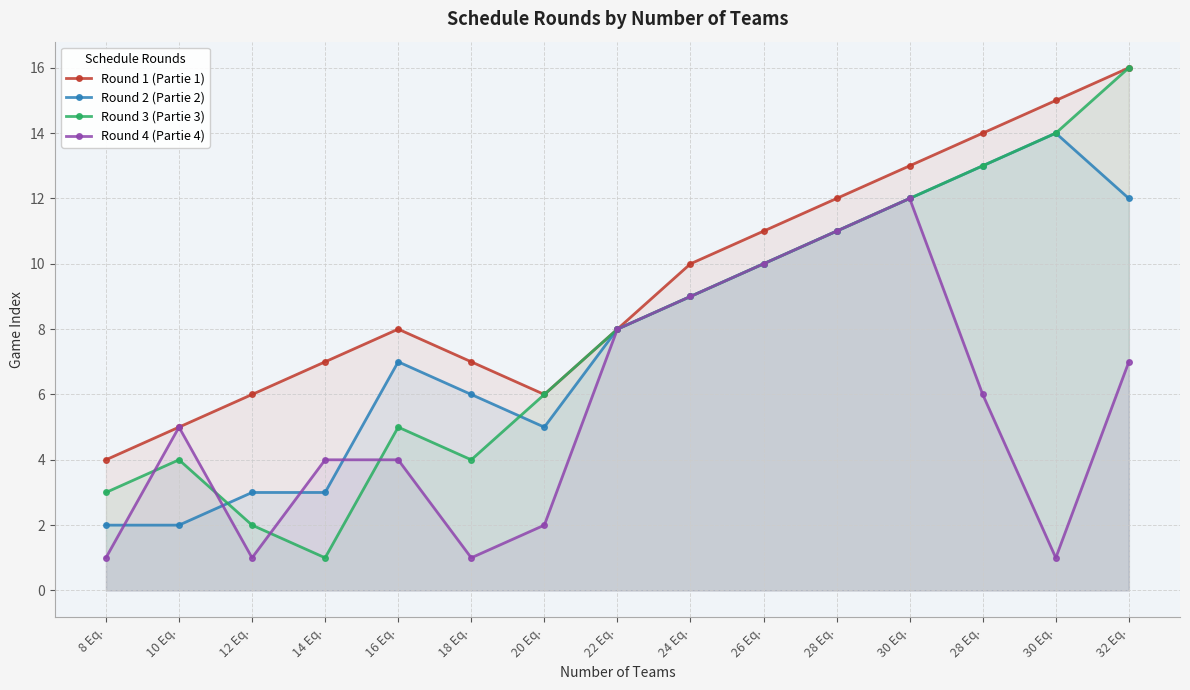

What is the average value of the Round 4 (Partie 4) series?

5